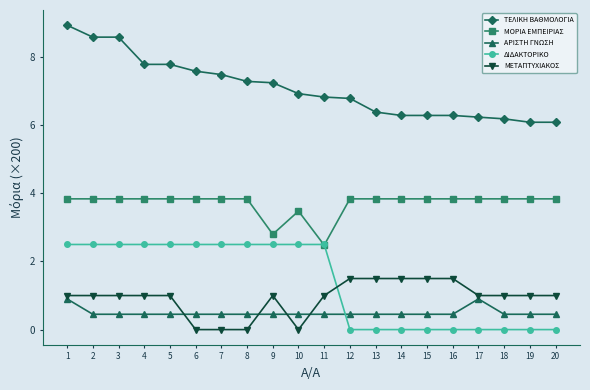

What is the difference between the maximum and minimum values in the ΑΡΙΣΤΗ ΓΝΩΣΗ series?

0.5